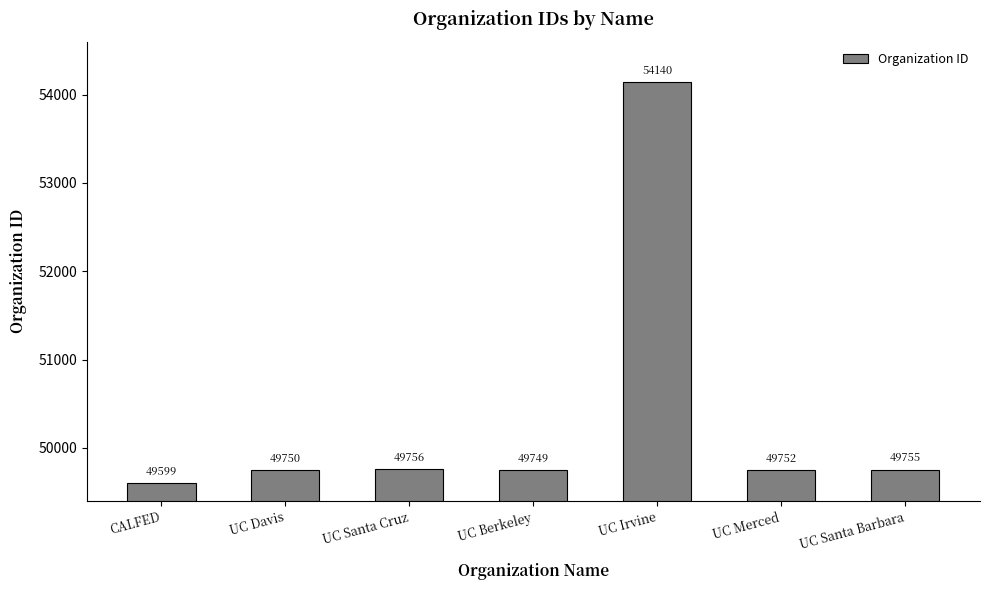

The chart shows a value of 77155 at UC Merced. True or false?

False